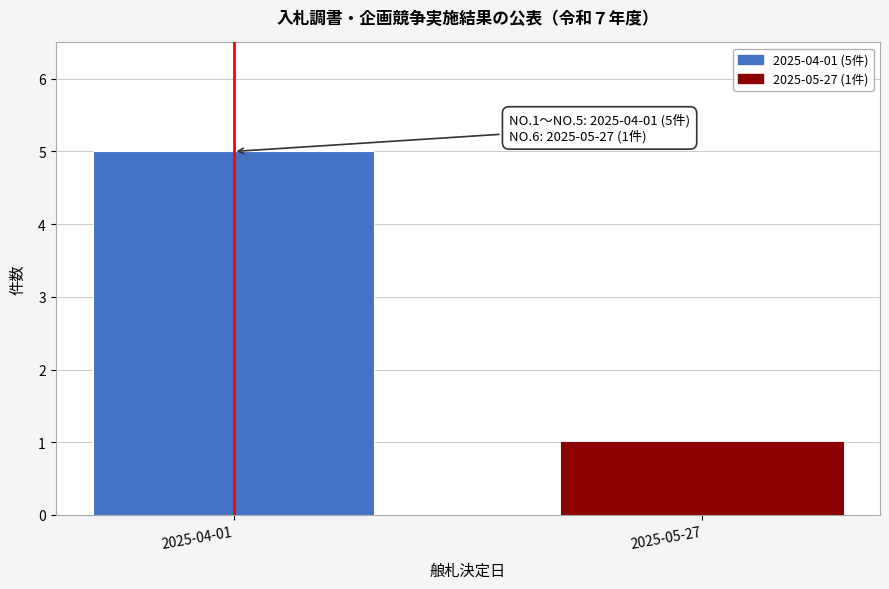

Reading left to right, list all the values displayed in this chart.

2025-04-01=5	2025-05-27=1